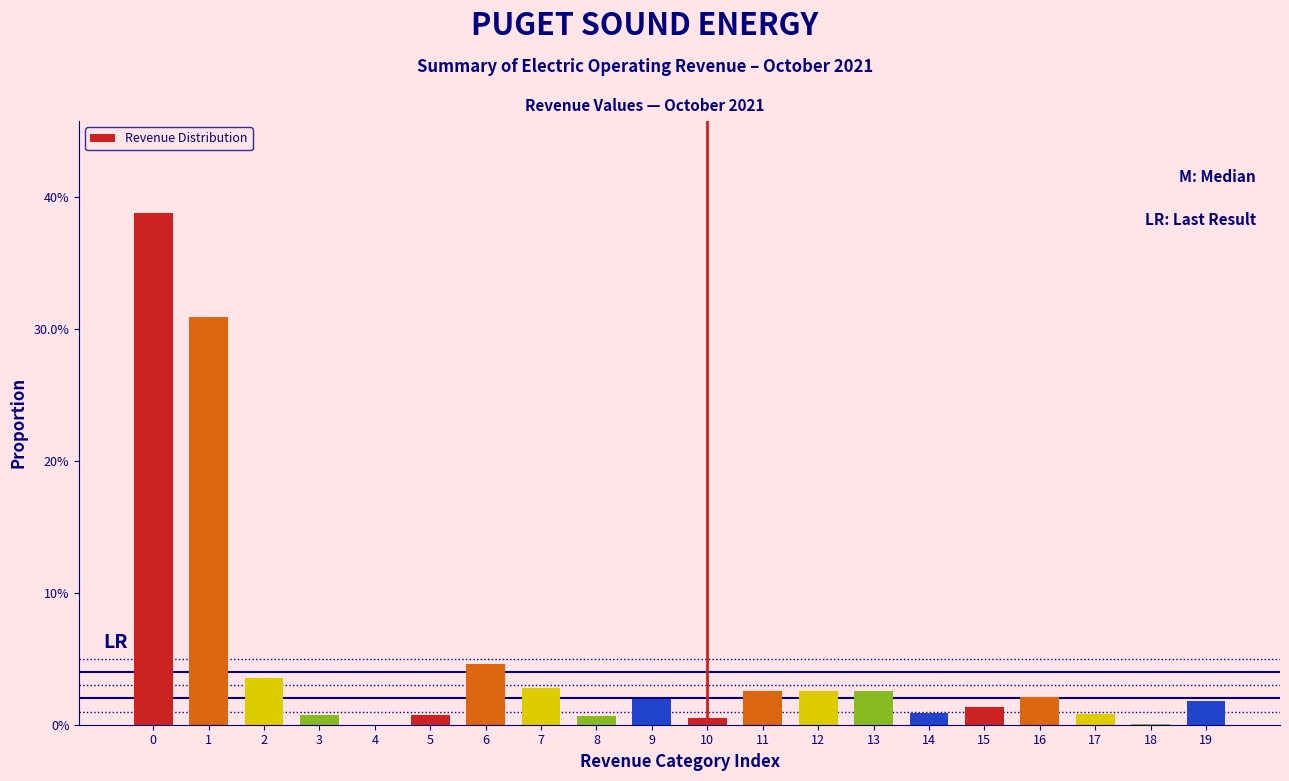

Are the bars horizontal?

No